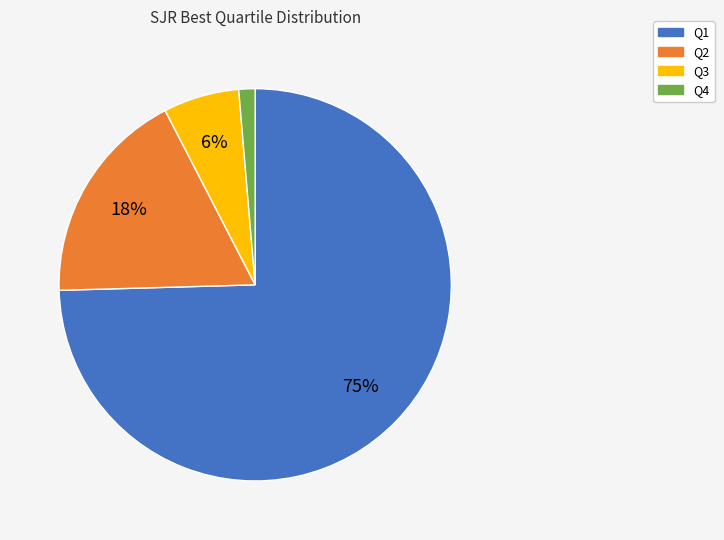

Is it true that Q3 is 1% of the pie?

False